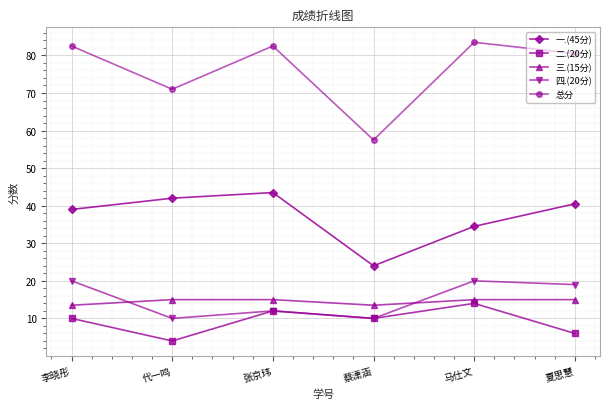

Where is the first local maximum for 一.(45分)?

张京玮